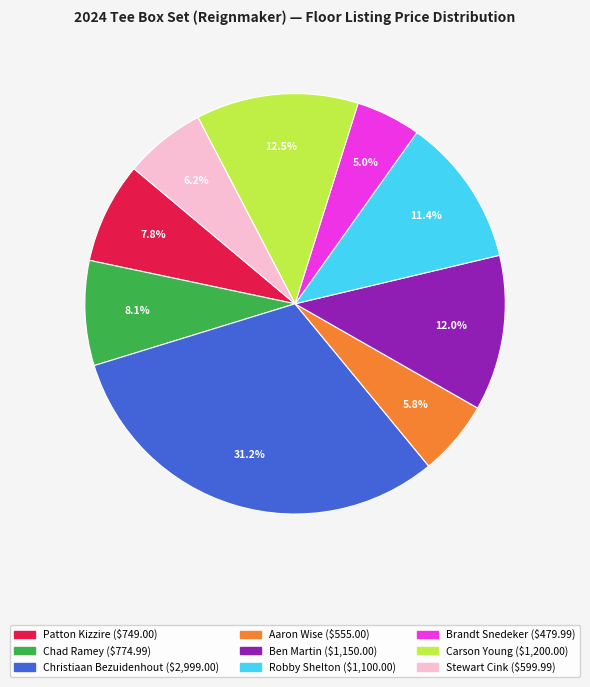

Is it true that Robby Shelton is 11% of the pie?

True